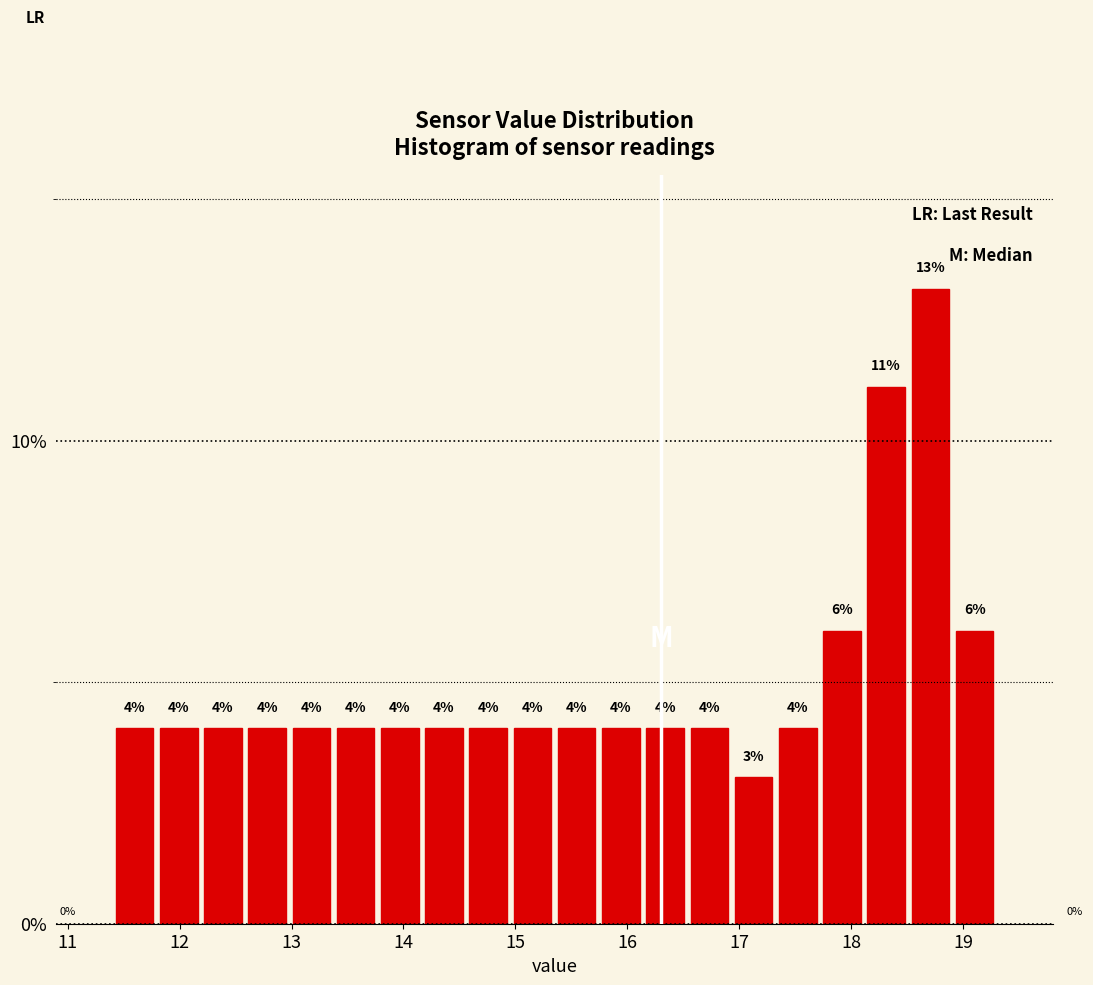

Around what value on the x-axis is the tallest bar? Give the approximate position of its centre, as read against the axis.

18.7